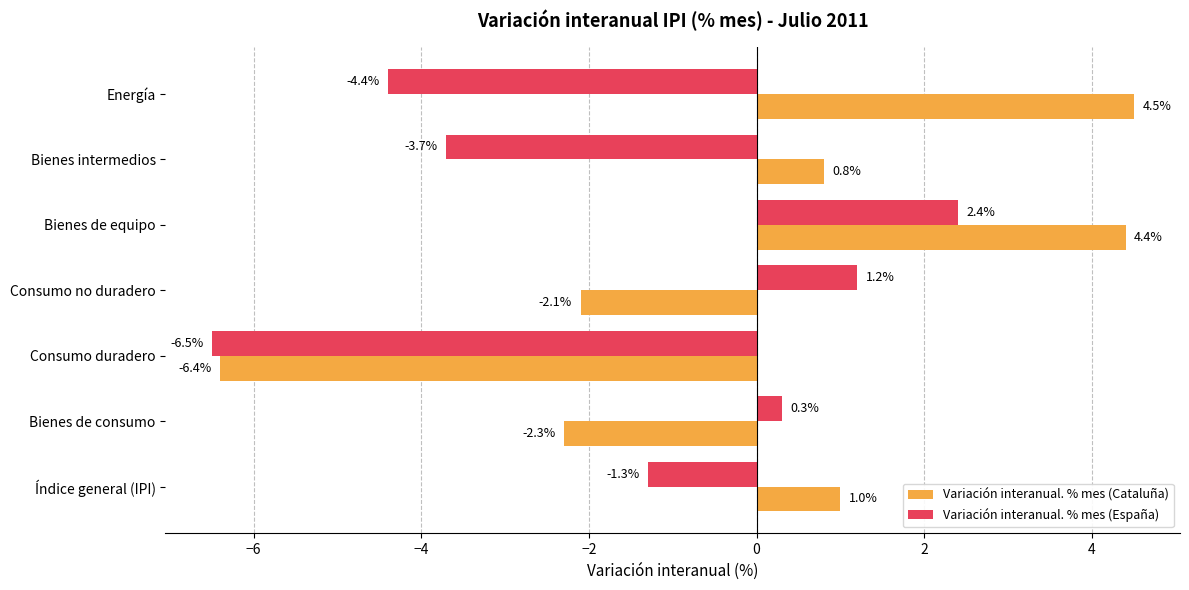

Between Bienes de consumo and Consumo duradero, which series saw the biggest shift?

Variación interanual. % mes (España)